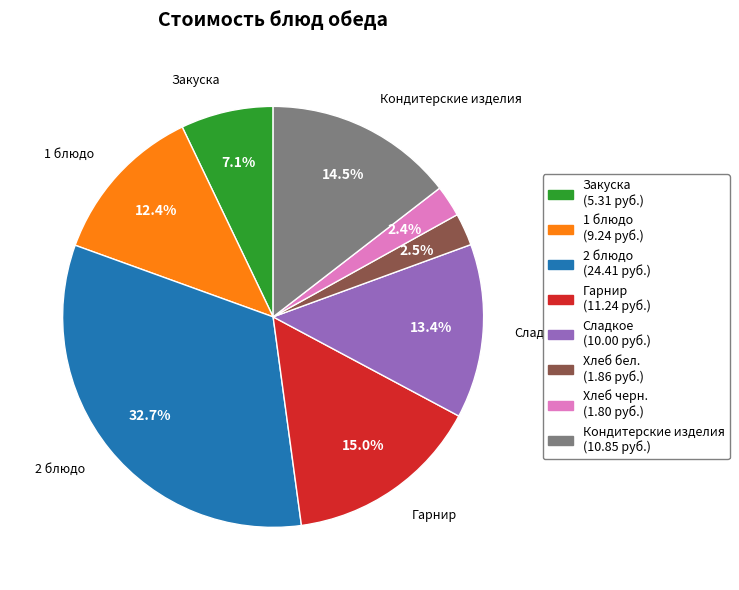

Is there any slice that represents more than half of the pie?

No